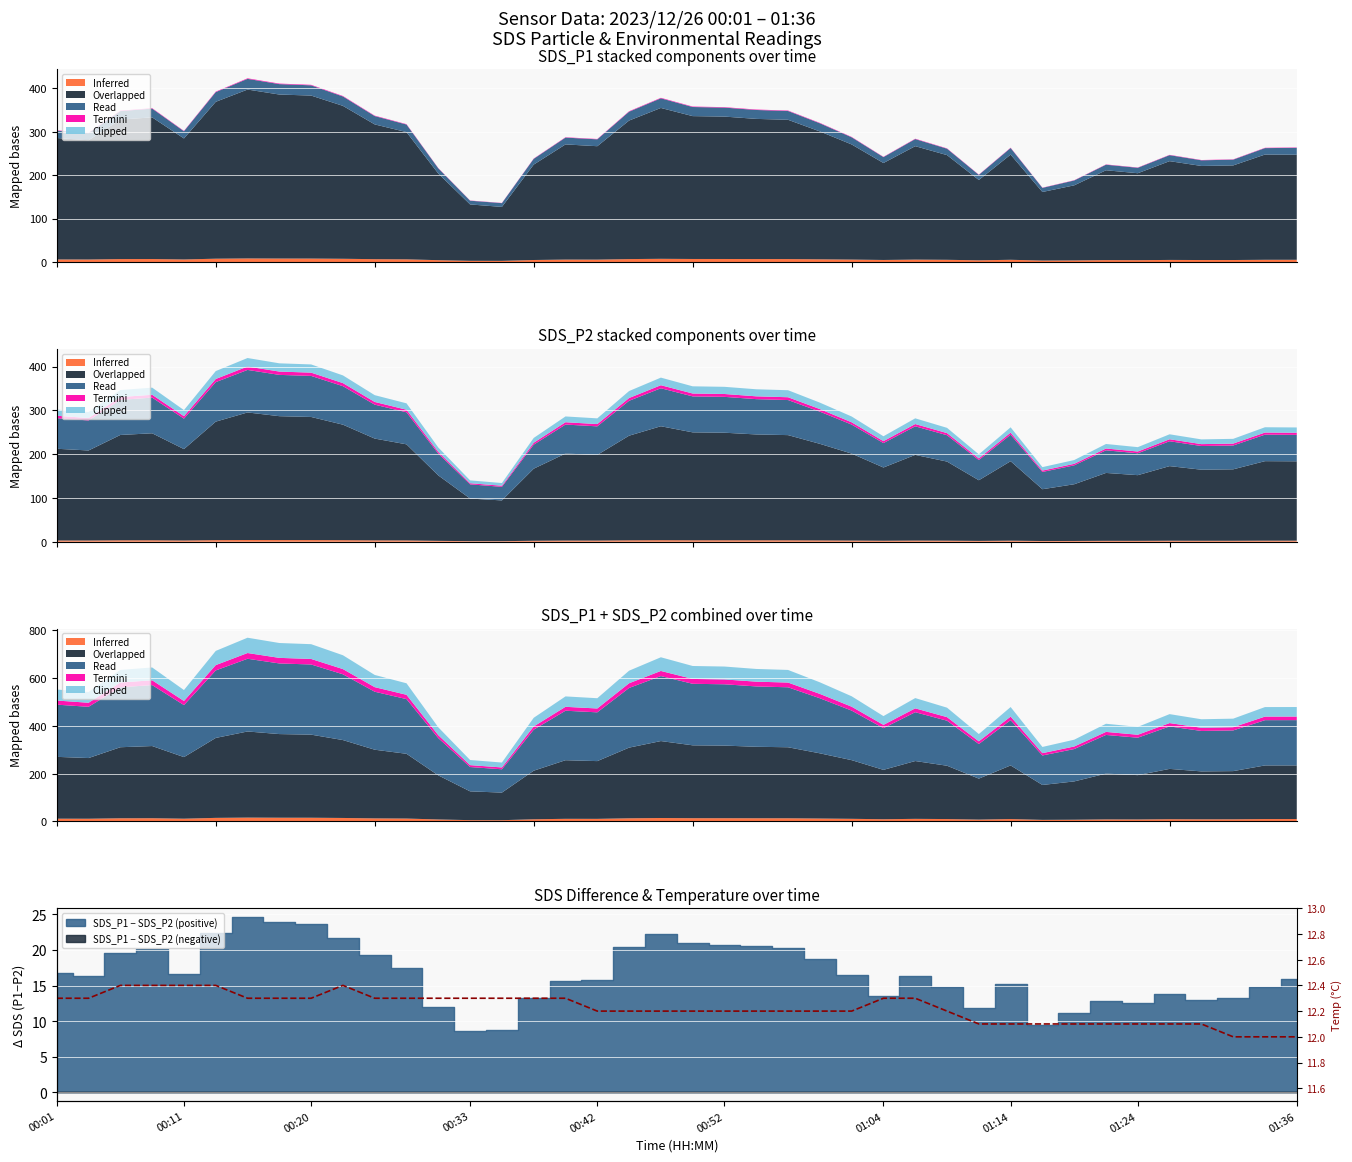

What is the value of the 8th point from the left?

12.3